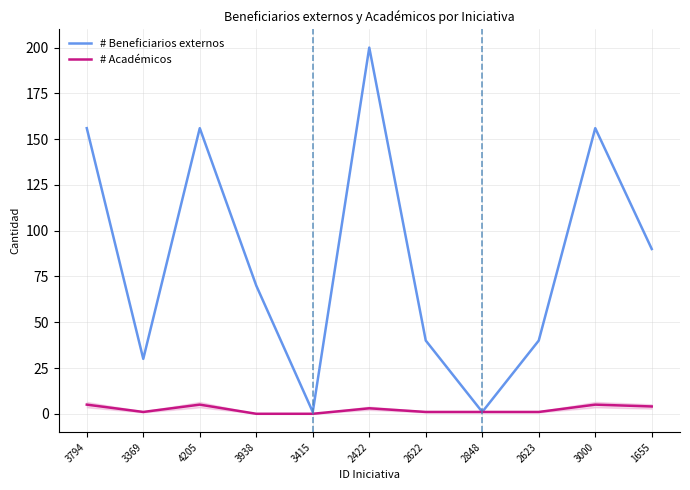

True or false: # Académicos has a value of 4 at 1655.

True